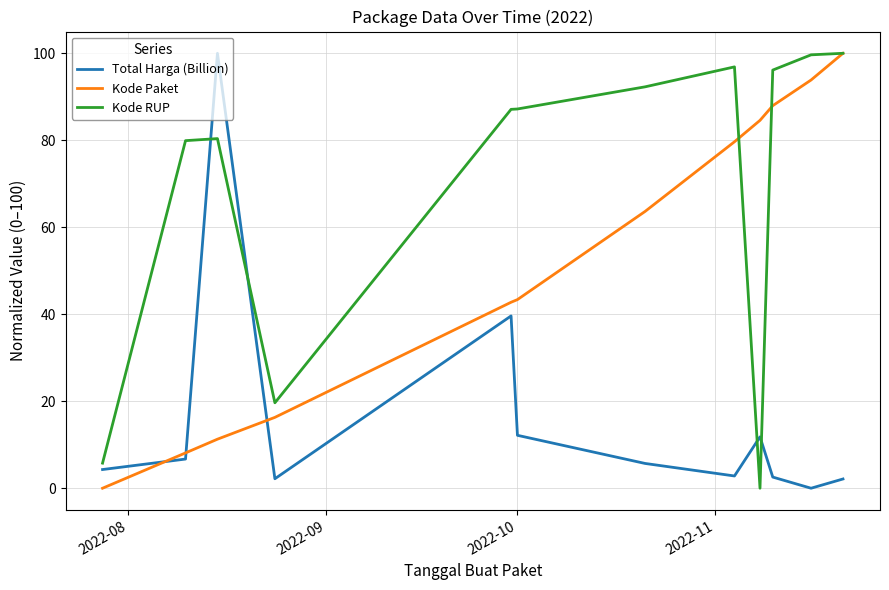

What is the difference between the maximum and minimum values in the Kode RUP series?

100.0